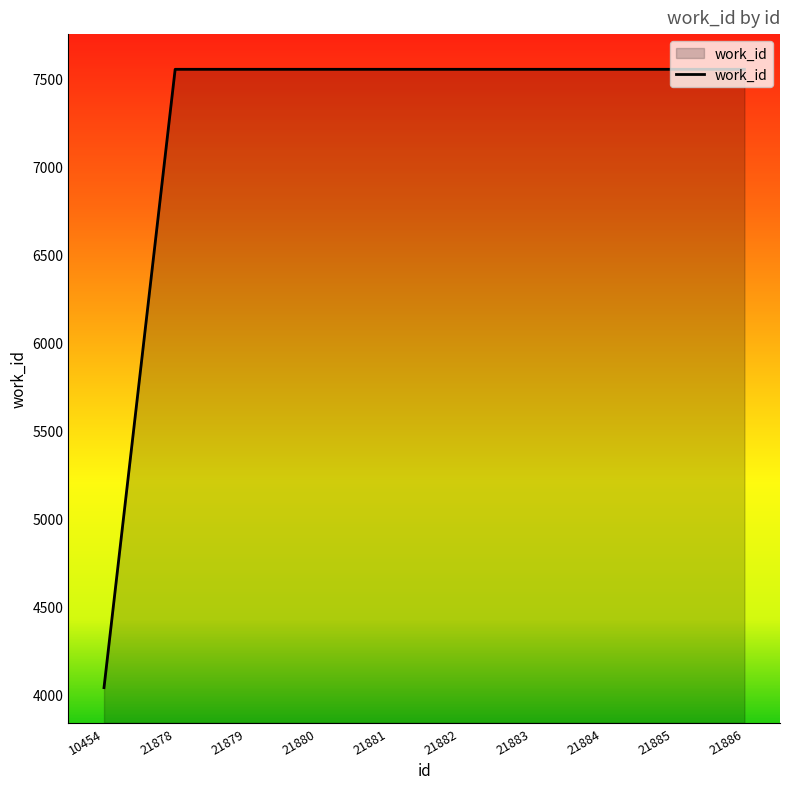

What is the smallest value displayed?

4037